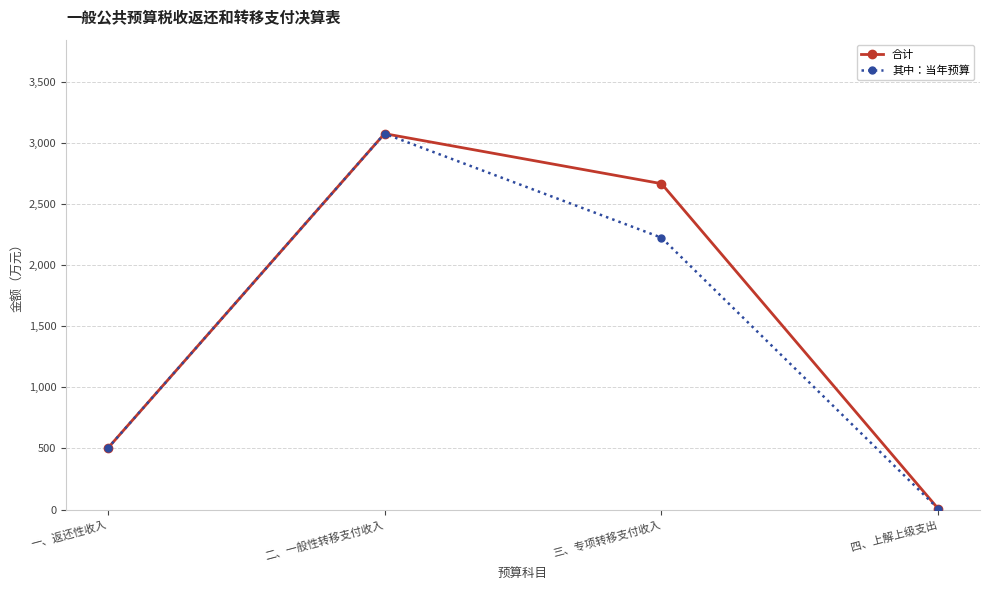

Reading left to right, what are all the values shown in this chart?

合计: 一、返还性收入=500	二、一般性转移支付收入=3075	三、专项转移支付收入=2666	四、上解上级支出=5
其中：当年预算: 一、返还性收入=500	二、一般性转移支付收入=3075	三、专项转移支付收入=2224	四、上解上级支出=5